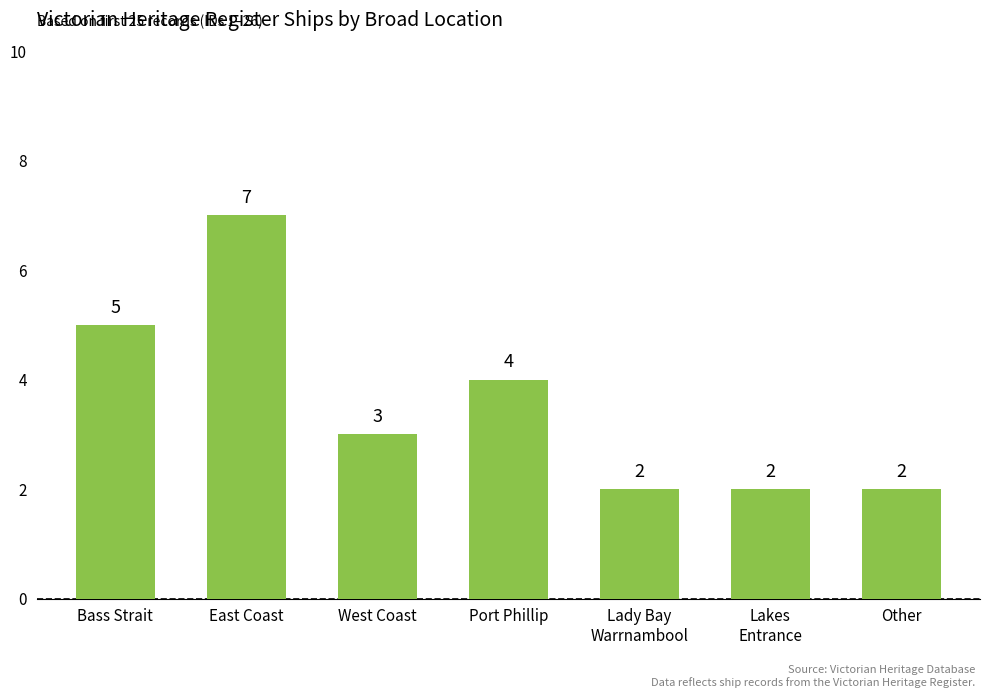

Which label corresponds to the largest value in the chart?

East Coast